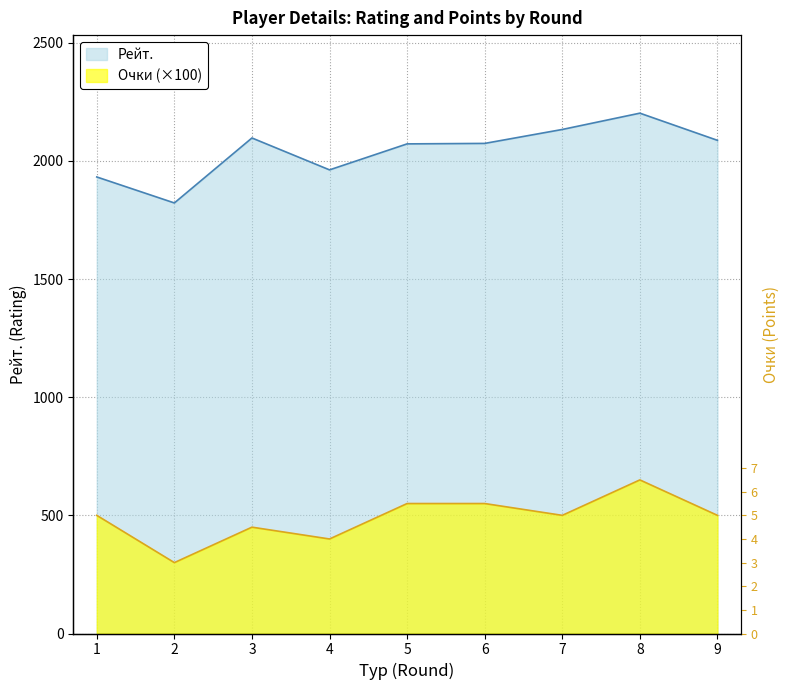

What is the difference between the highest and lowest values at 4?

1562